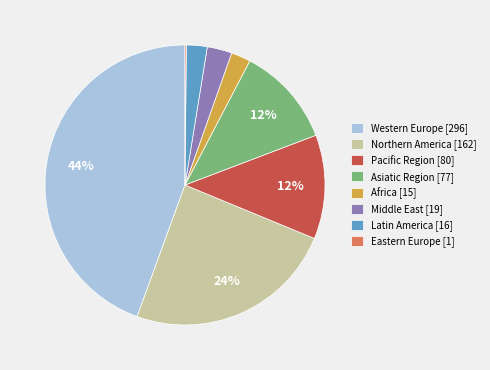

Is there any slice that represents more than half of the pie?

No